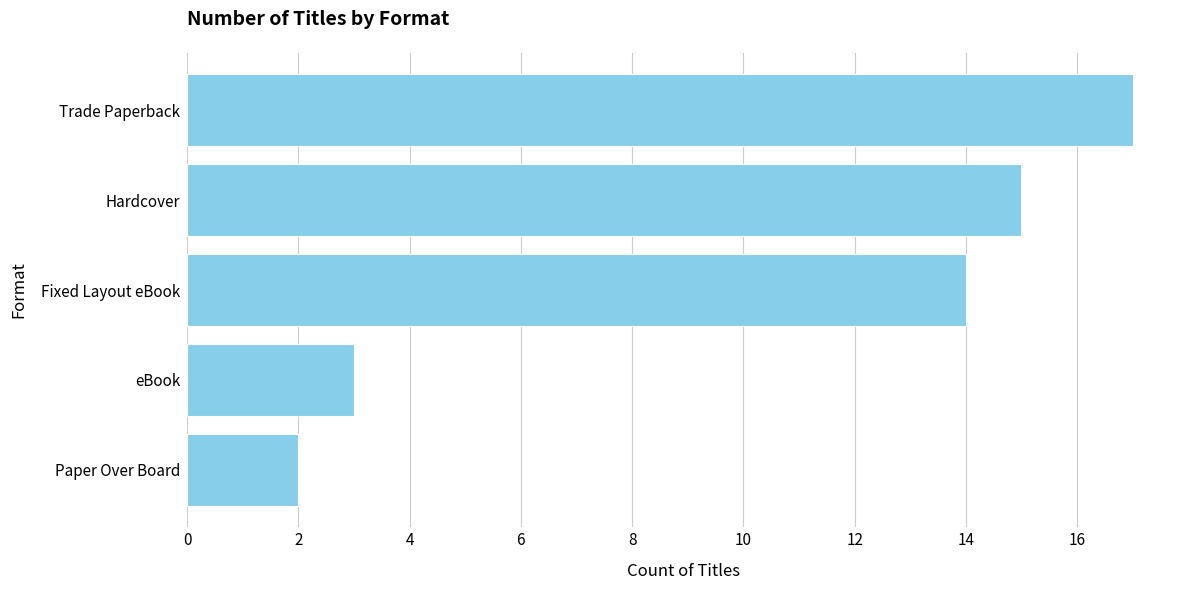

Reading bottom to top, list all the values displayed in this chart.

2	3	14	15	17